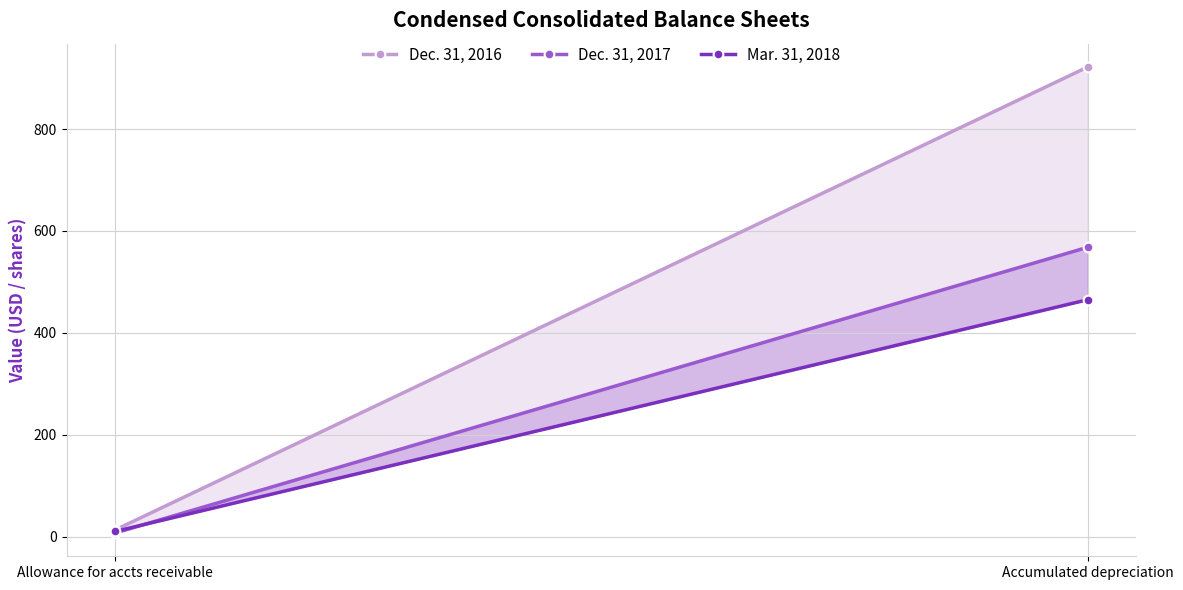

How many lines are shown in the chart?

3